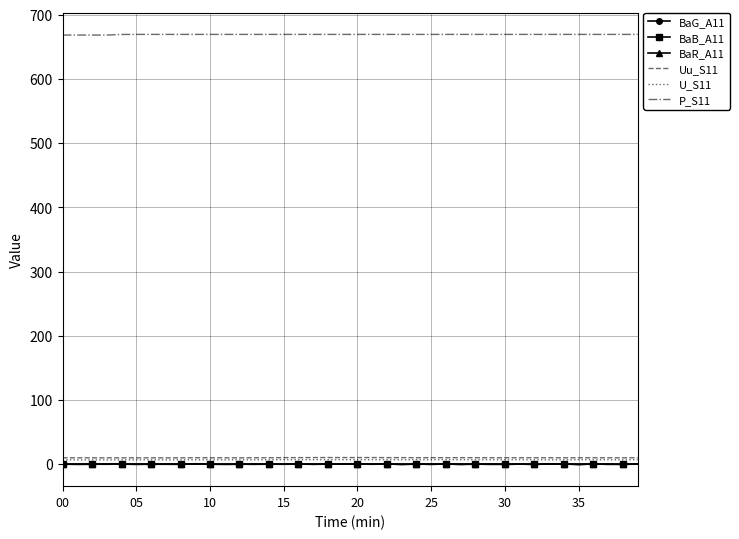

Which series has the largest total across all categories?

P_S11